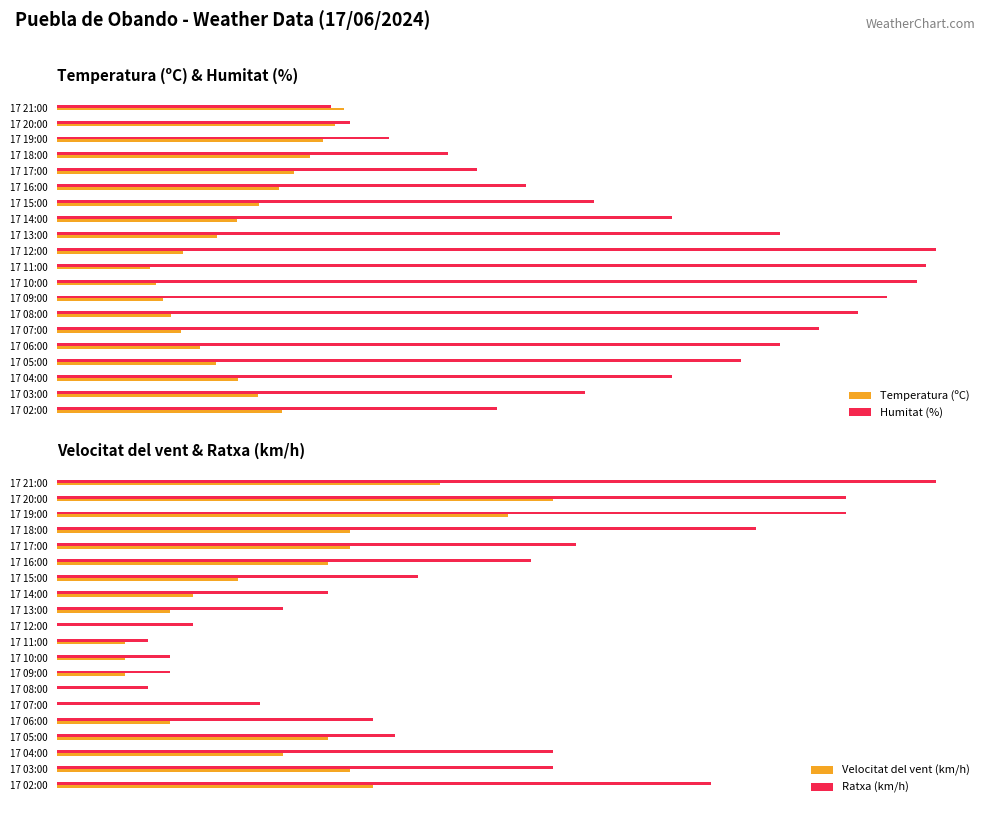

What is the difference between the maximum and minimum values in the Velocitat del vent (km/h) series?

22.0